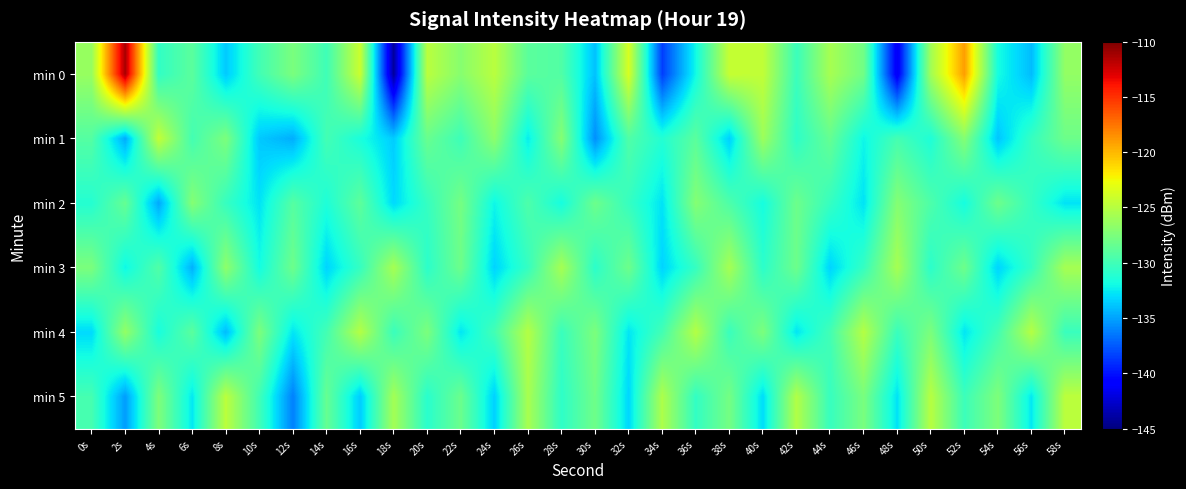

What is the greatest value displayed?

-111.3